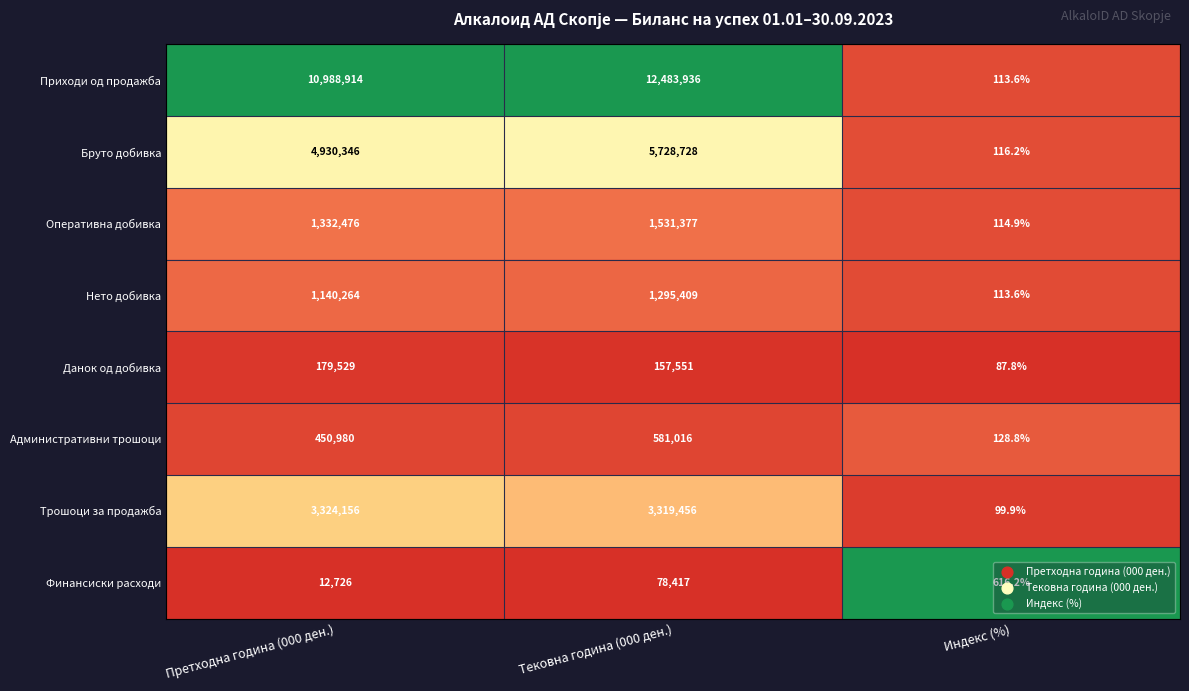

What is the maximum value shown in the chart?

12483936.0